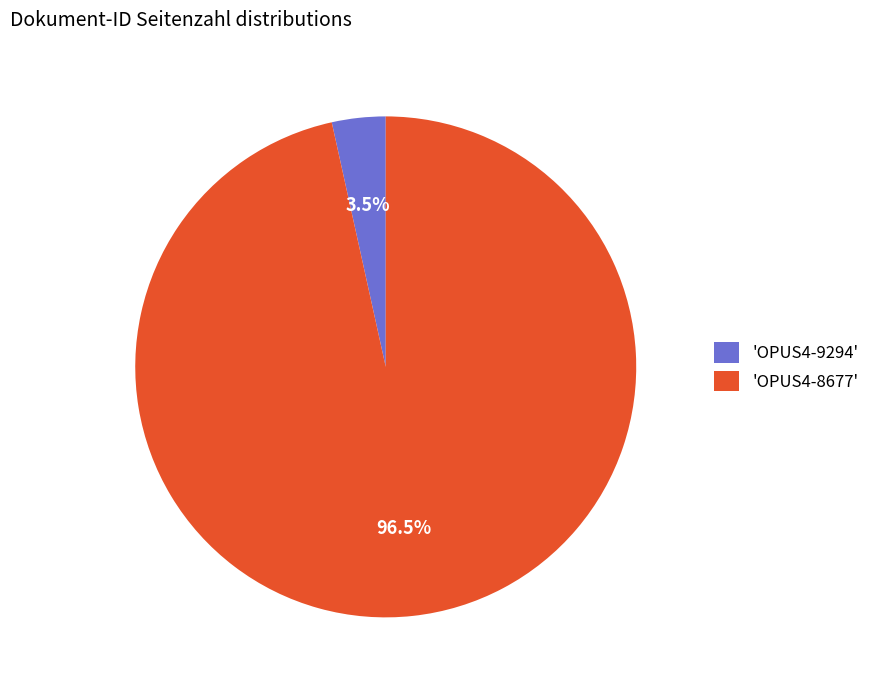

Which has a higher value, 'OPUS4-9294' or 'OPUS4-8677'?

'OPUS4-8677'